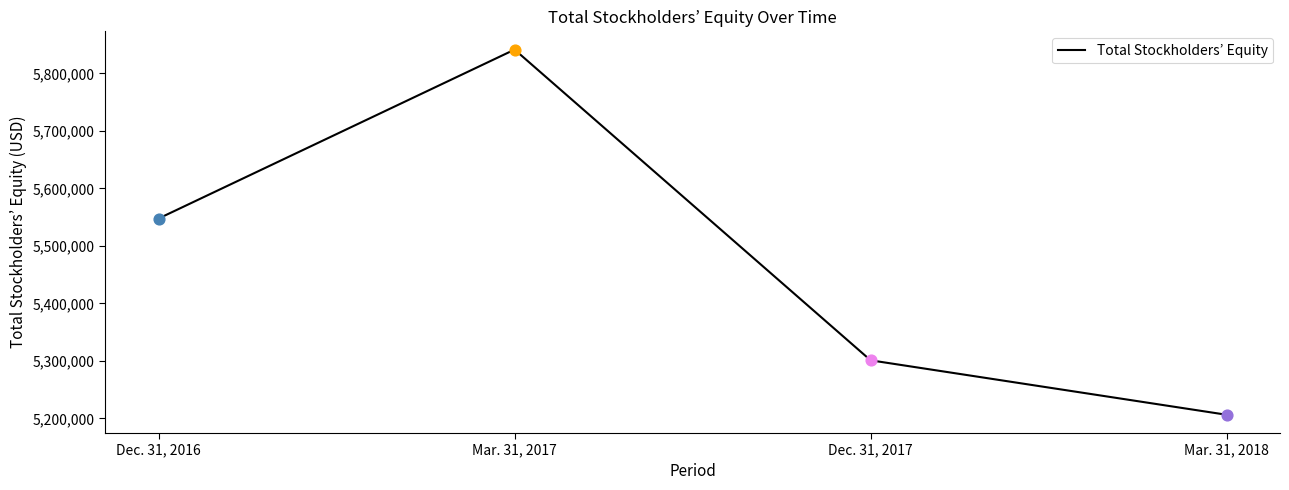

Between Dec. 31, 2017 and Dec. 31, 2016, which is larger?

Dec. 31, 2016